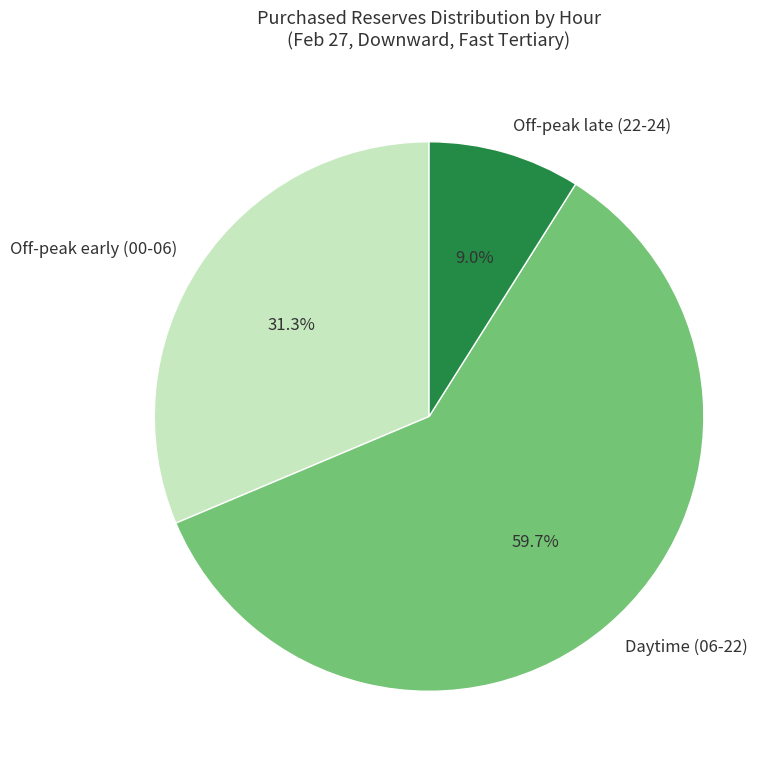

What is the ratio of the value at Daytime (06-22) to the value at Off-peak early (00-06)?

1.9